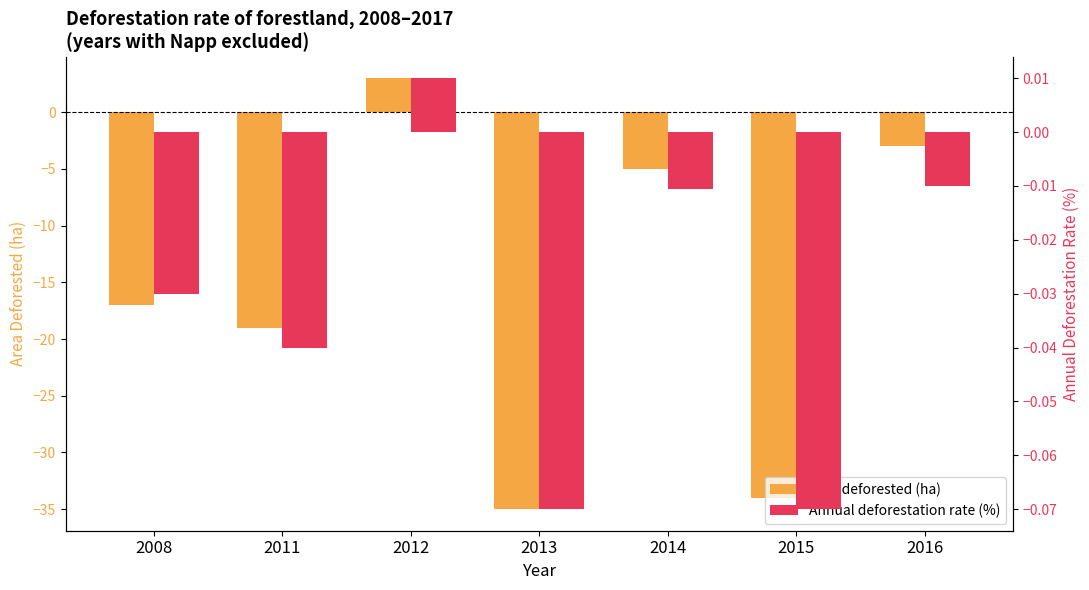

What is the smallest value displayed?

-35.0